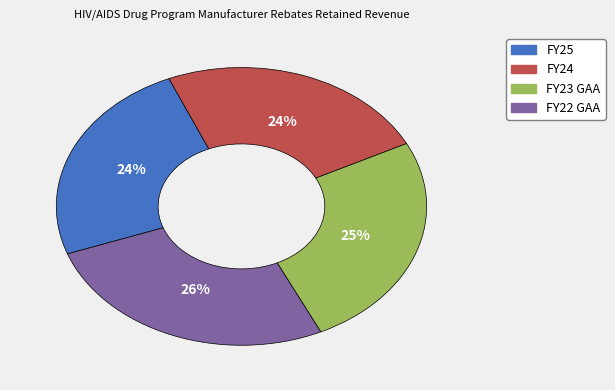

True or false: FY23 GAA accounts for 25% of the total.

True